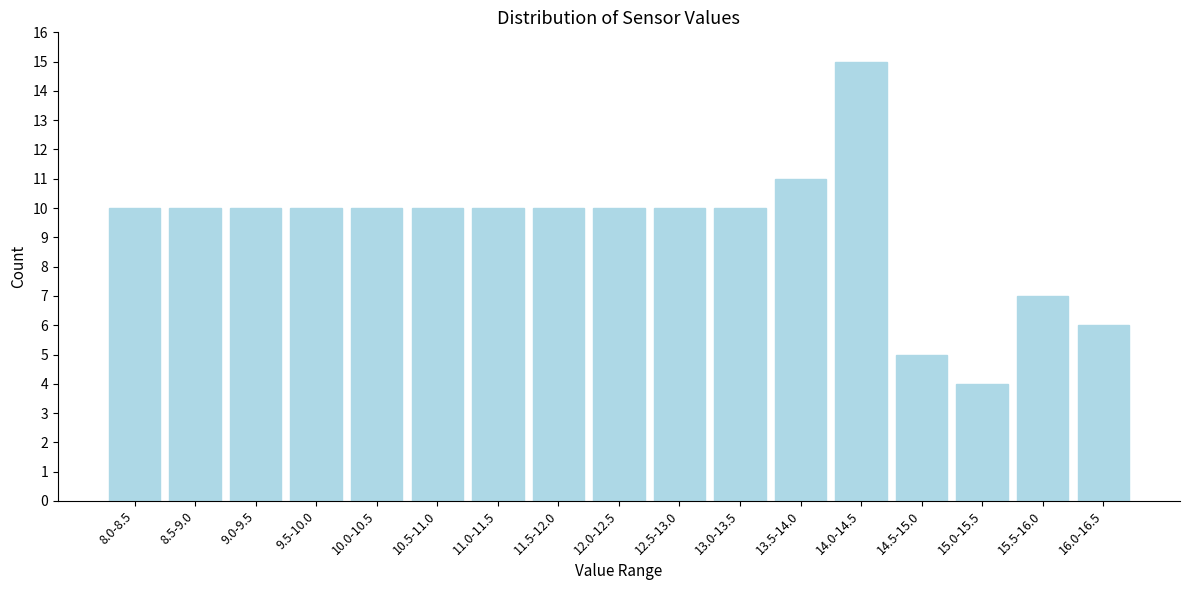

Reading left to right, what are all the values shown in this chart?

10	10	10	10	10	10	10	10	10	10	10	11	15	5	4	7	6